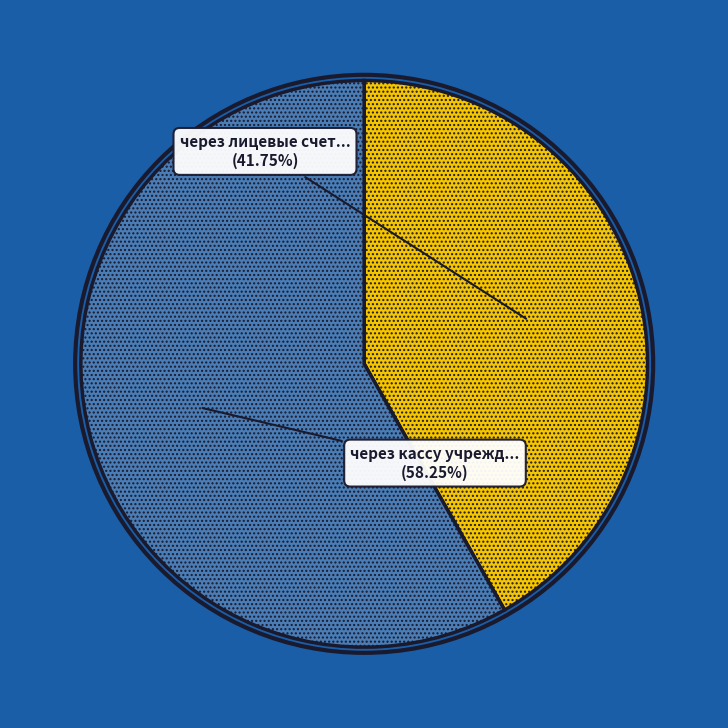

Is there a majority slice in this chart?

Yes